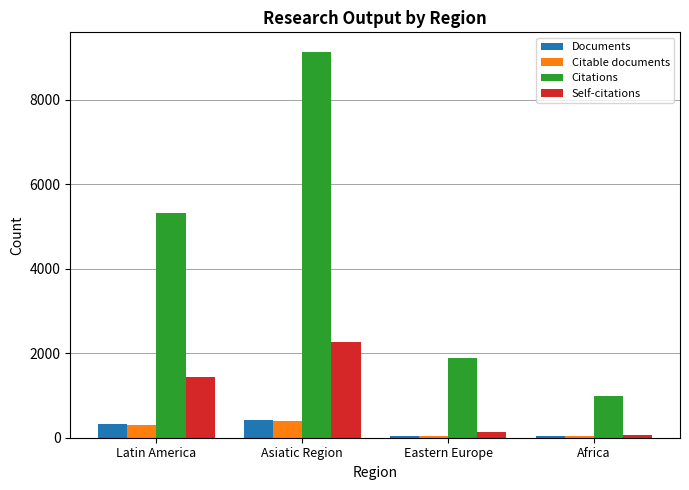

How many values in the Self-citations series are below 1438?

2